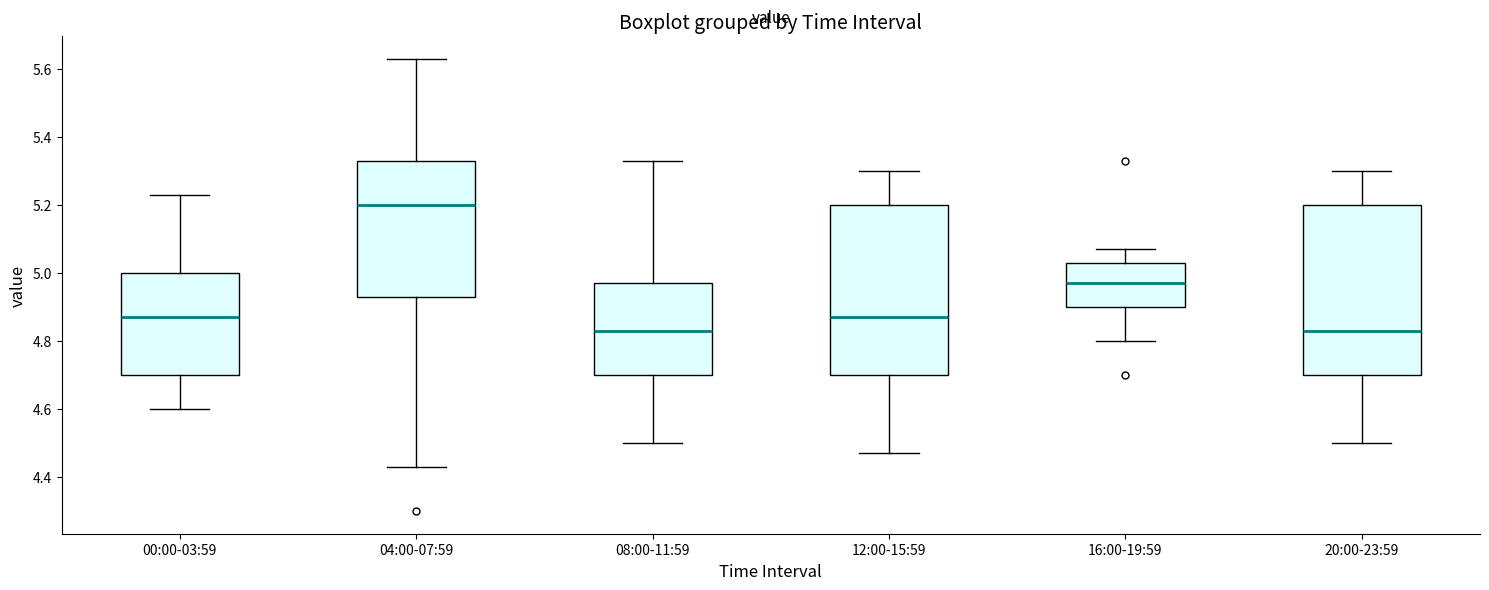

Where does the lower whisker of the box for 04:00-07:59 end on the y-axis? The values are not printed on the chart, so give them approximately, as read against the axis.

4.44